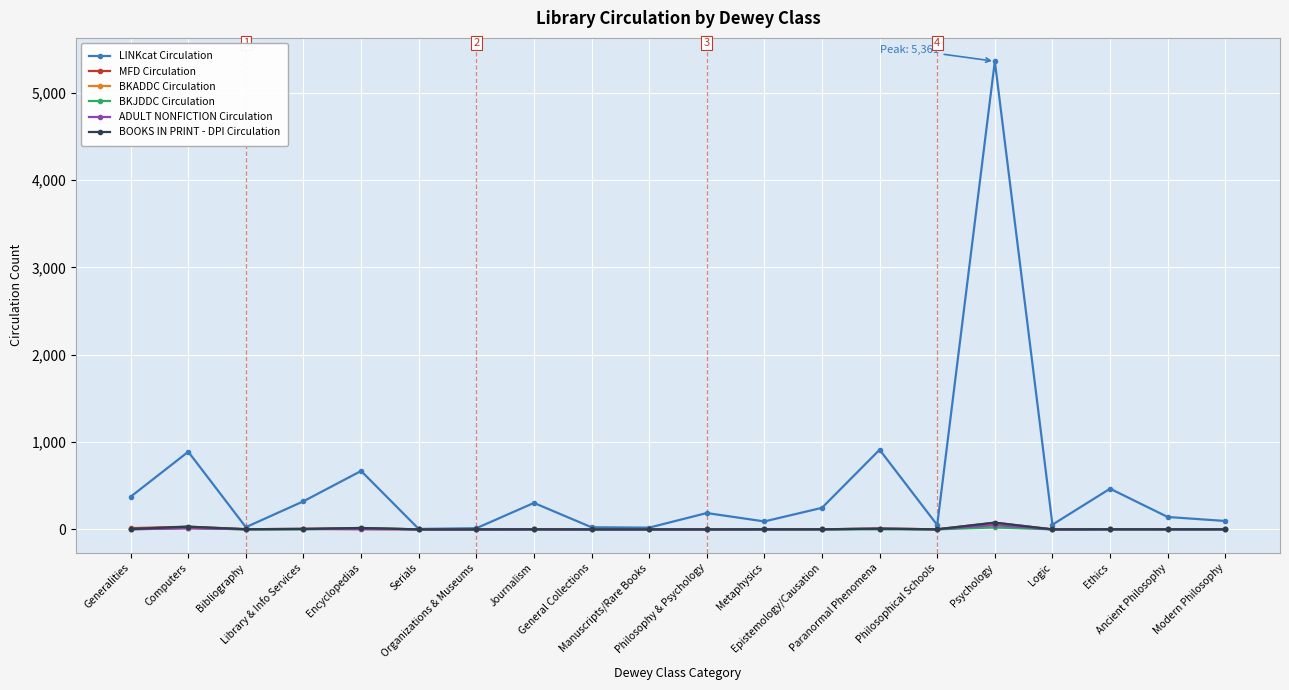

Is this an area chart (filled region under the line)?

No